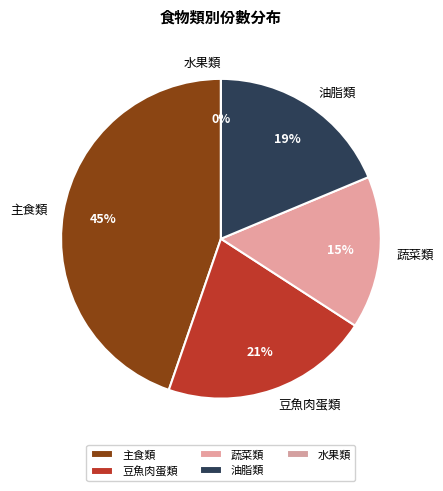

Is there a majority slice in this chart?

No